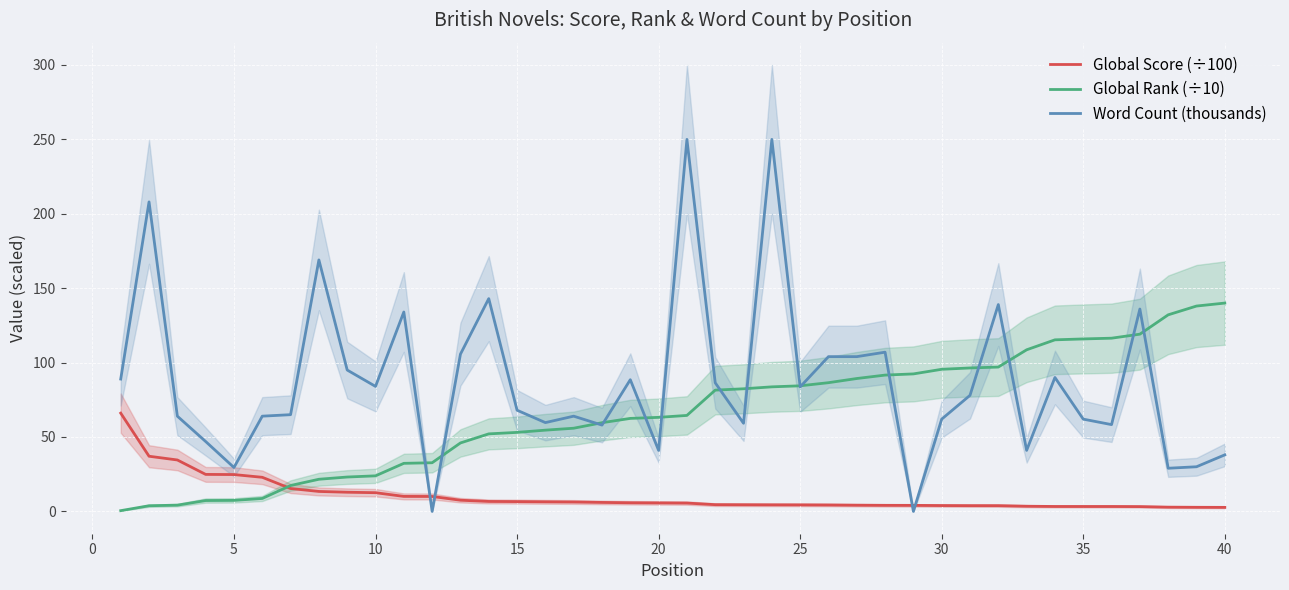

True or false: Global Rank (÷10) has more than 0 interior local peaks.

False